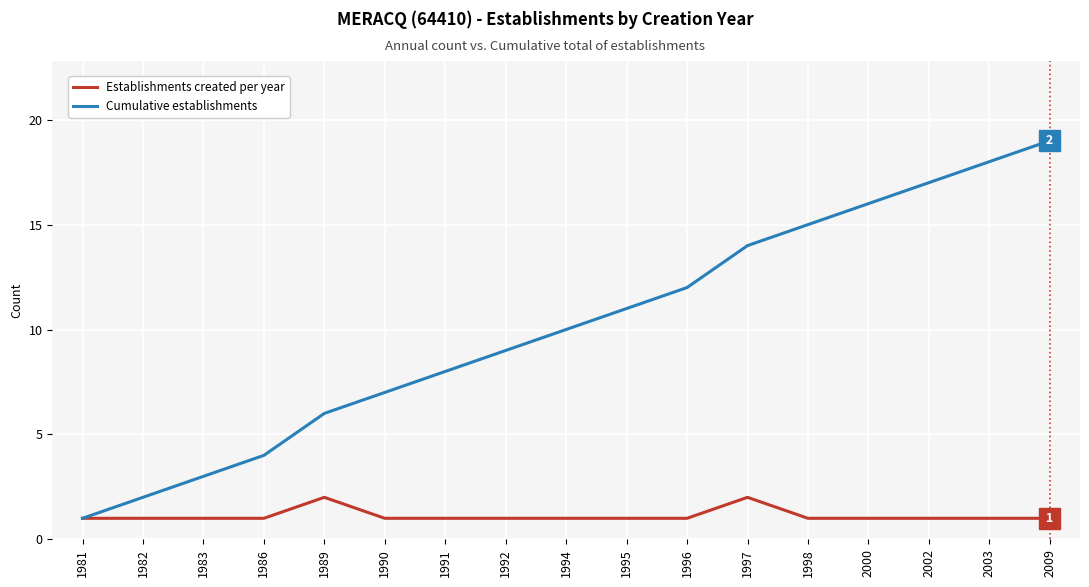

What is the spread (max minus min) of values at 1990?

6